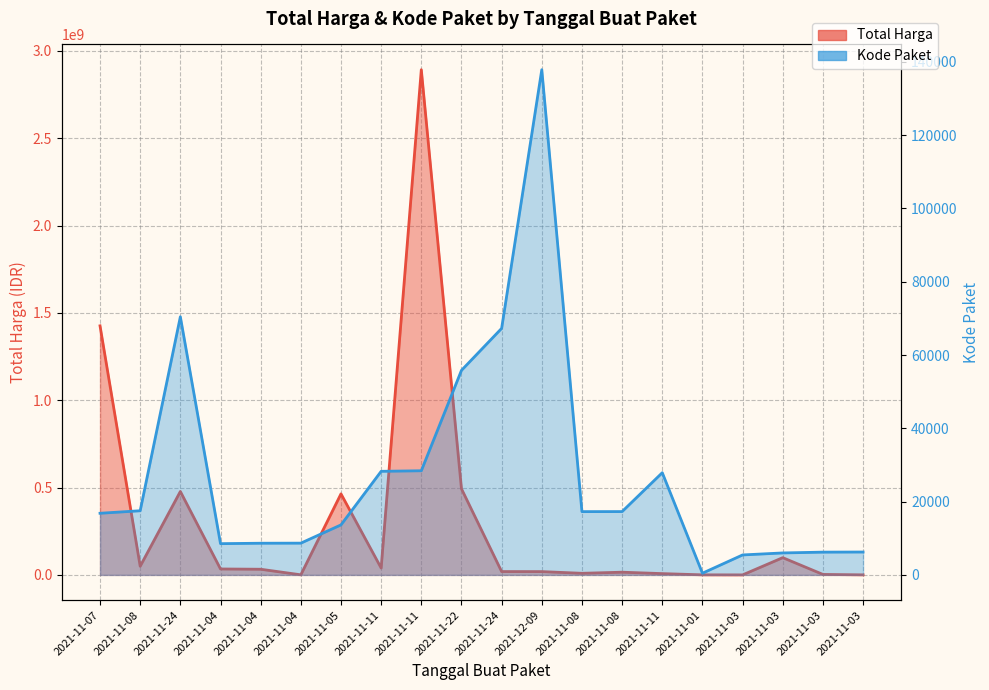

Does the chart have visible grid lines?

Yes